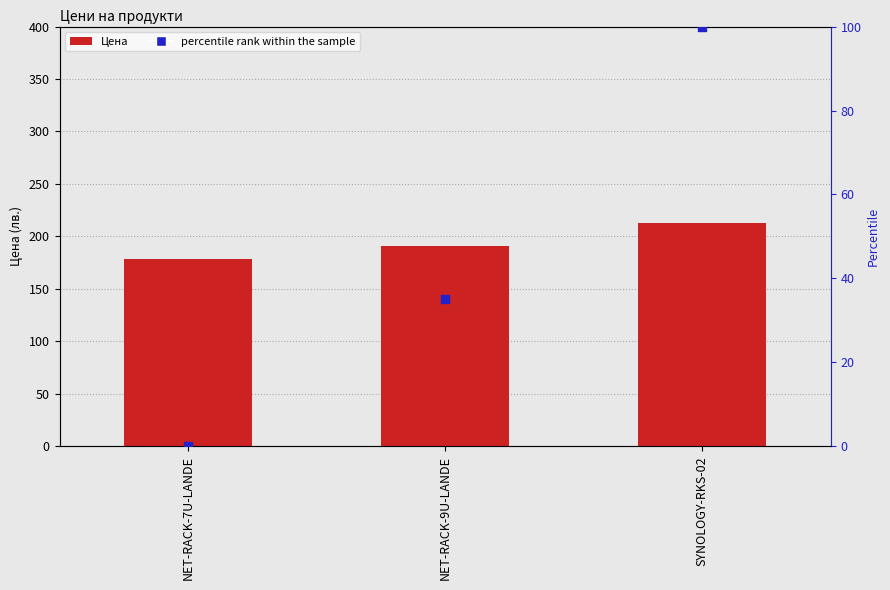

Which series contains the lowest Y value?

percentile rank within the sample